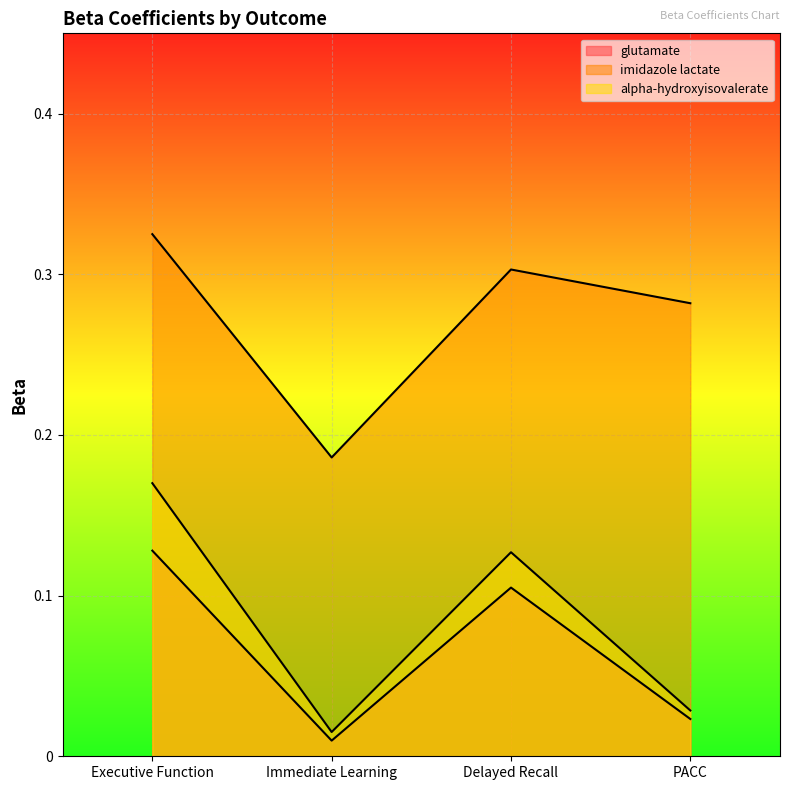

How many lines are shown in the chart?

3